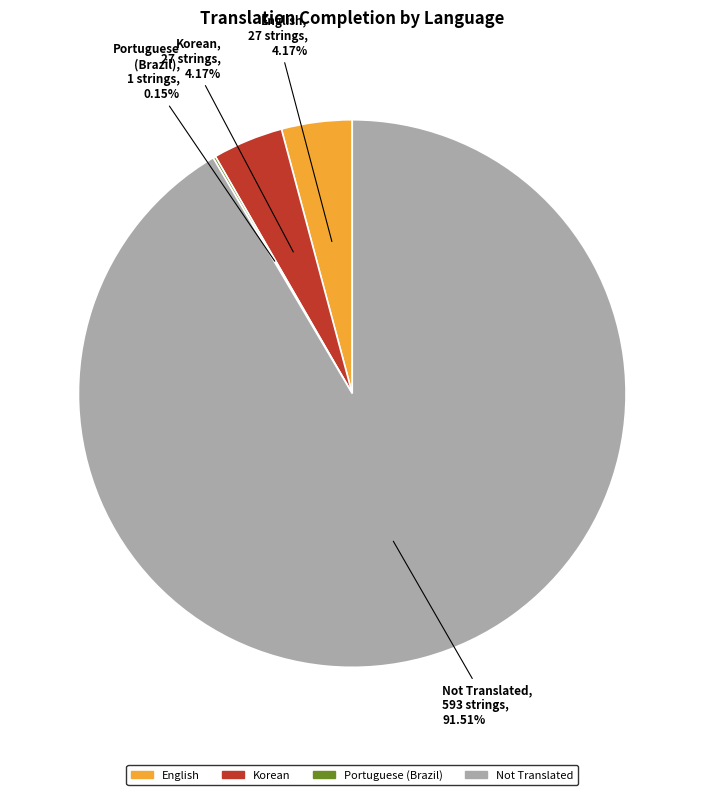

Is there any slice that represents more than half of the pie?

Yes